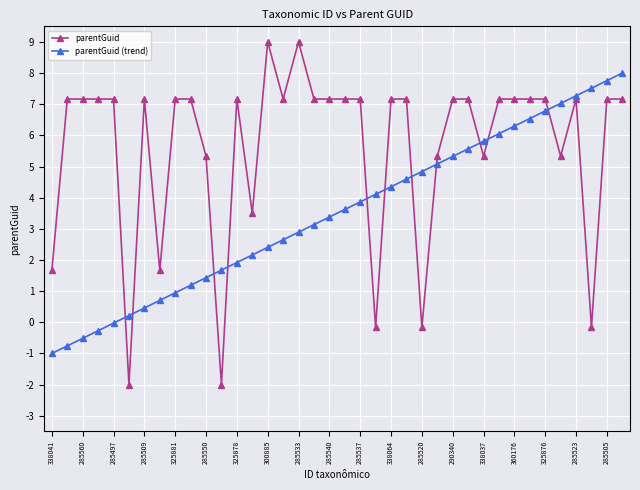

What is the value of the parentGuid (trend) point at the 11th from the left?

1.4